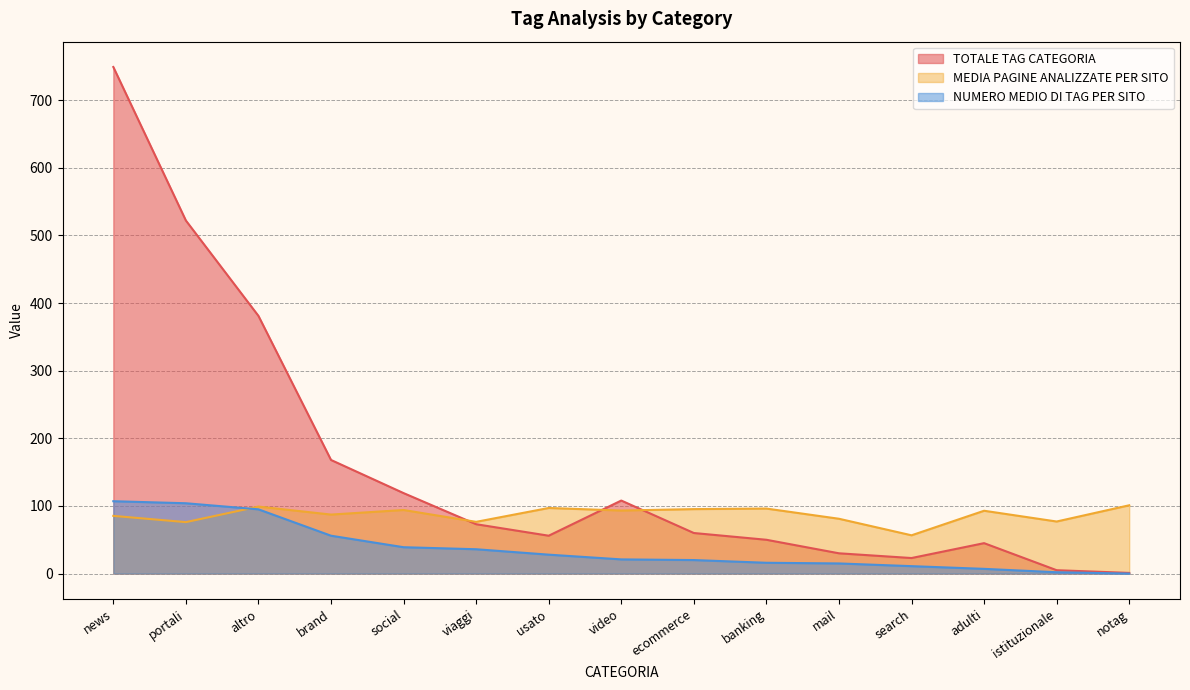

What is the difference between the MEDIA PAGINE ANALIZZATE PER SITO values at altro and video?

5.8